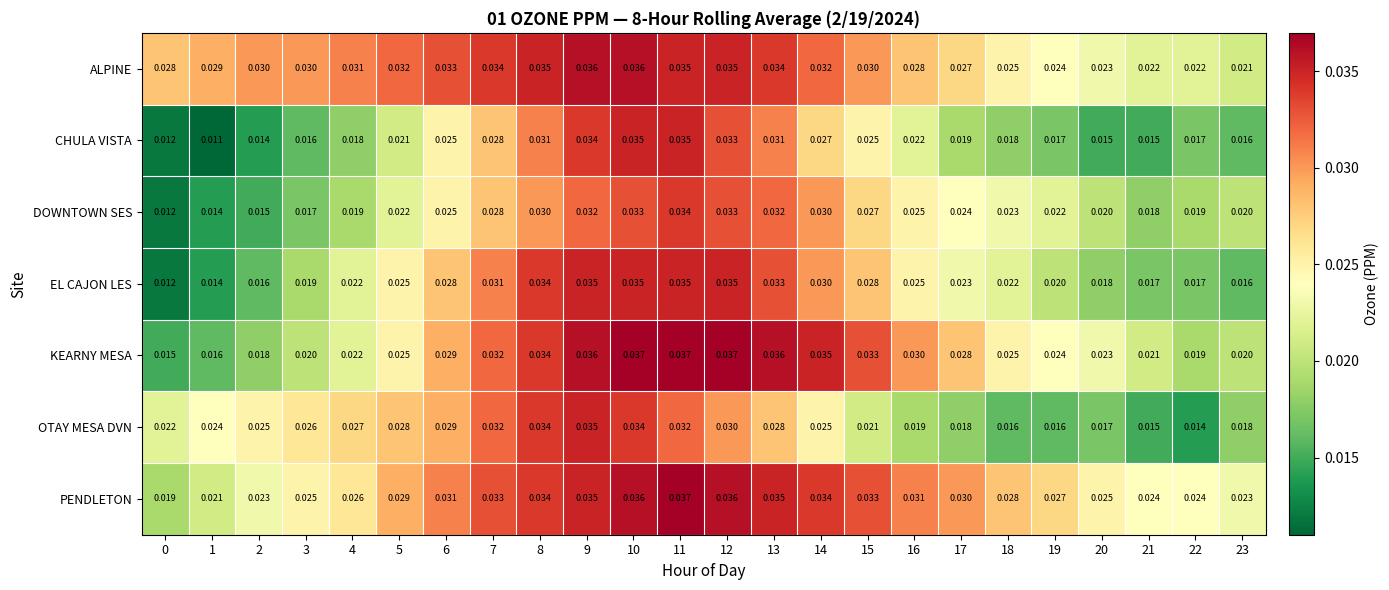

Which series changed the most between 10 and 18?

OTAY MESA DVN